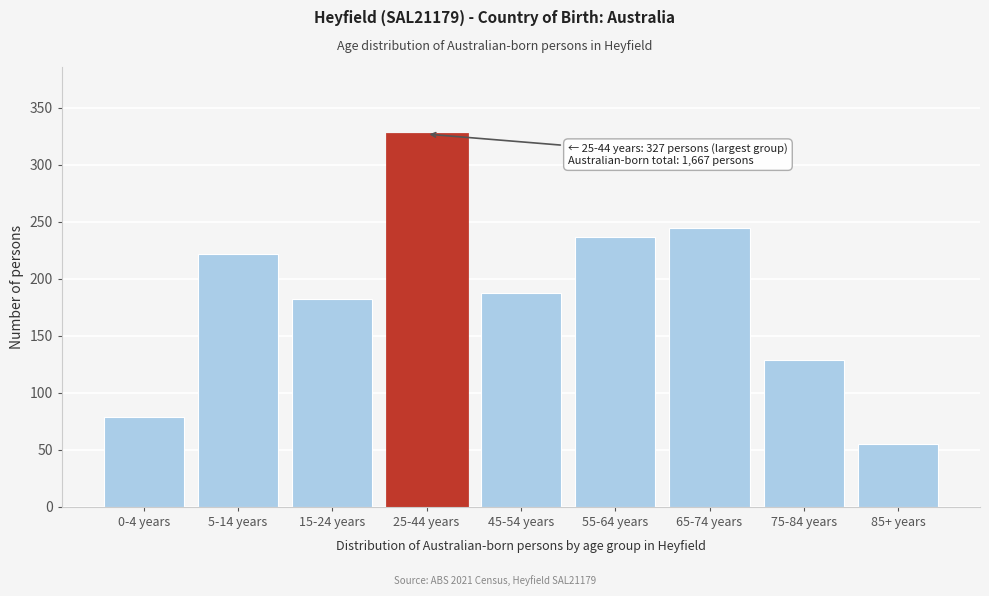

Reading right to left, what are all the values shown in this chart?

55	129	245	237	188	327	182	222	79